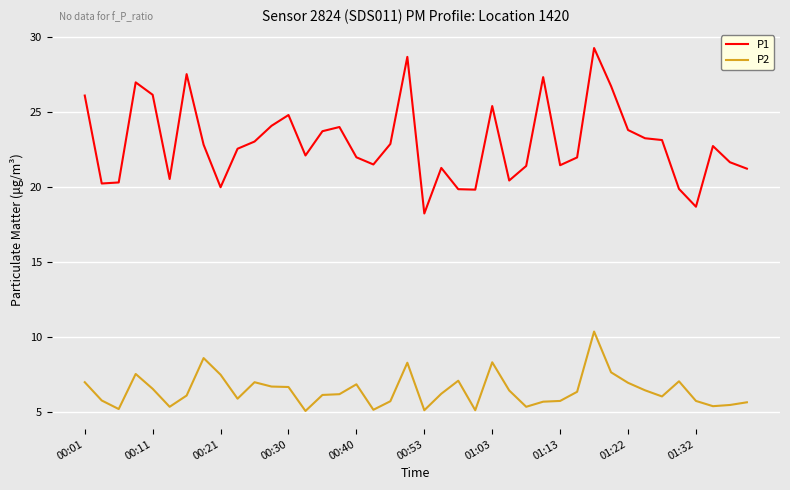

Which series has the widest spread of values?

P1